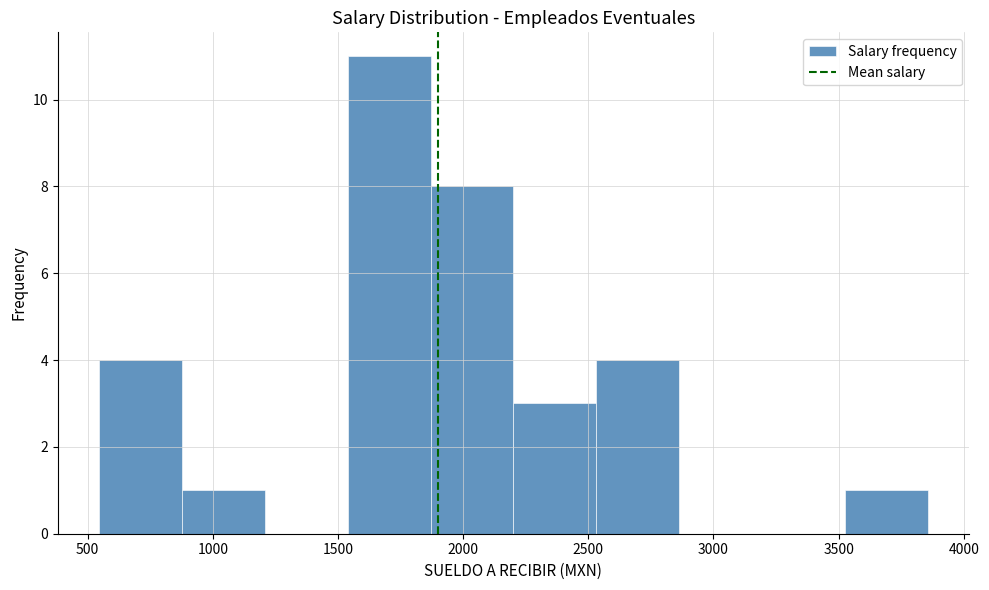

Reading left to right, transcribe this chart: for each bar, give the range it covers on the x-axis and its height. Neither the bar edges nor the heights are printed on the chart, so give them approximately, as read against the axes.

550 to 900: 4
900 to 1200: 1
1200 to 1550: 0
1550 to 1850: 11
1850 to 2200: 8
2200 to 2550: 3
2550 to 2850: 4
2850 to 3200: 0
3200 to 3500: 0
3500 to 3850: 1